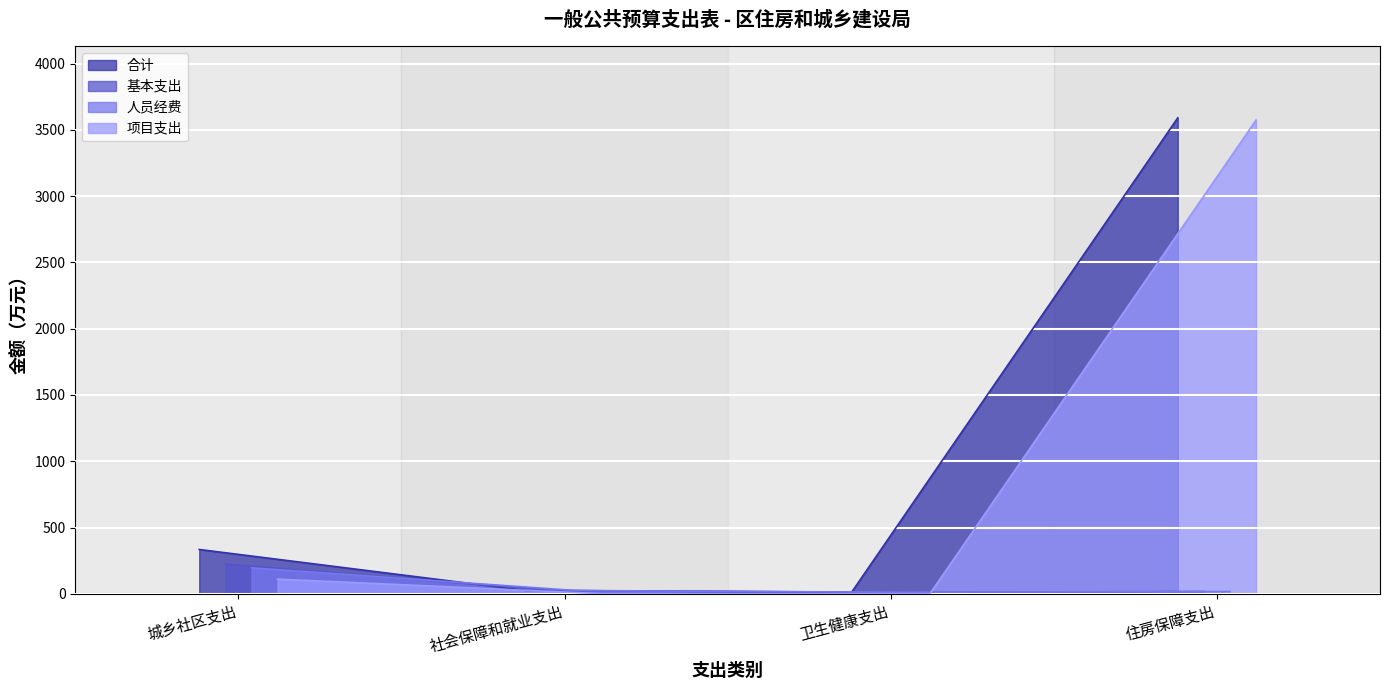

True or false: 合计 has more than 0 points higher than both neighbors.

False